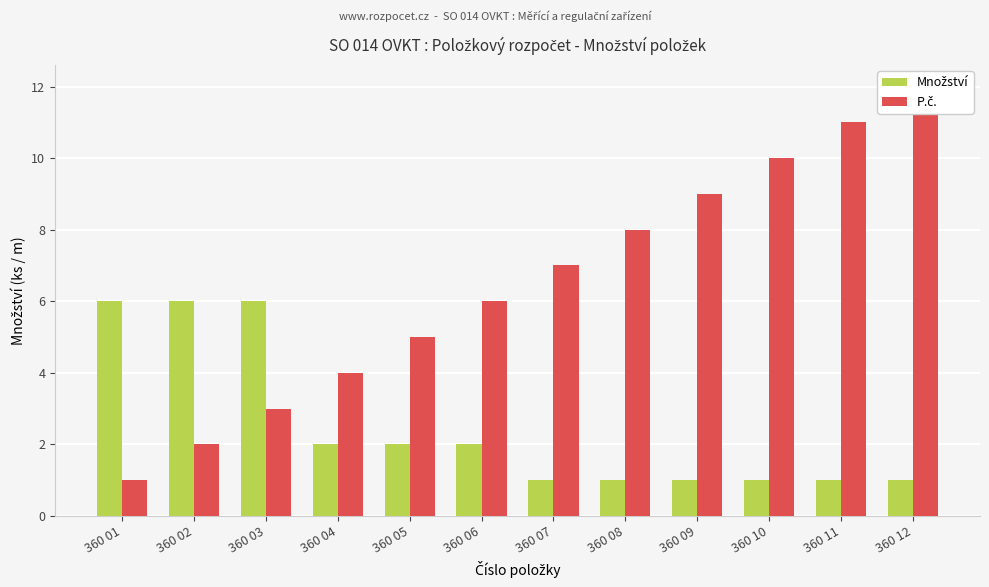

Which category has the highest value across all series?

360 12